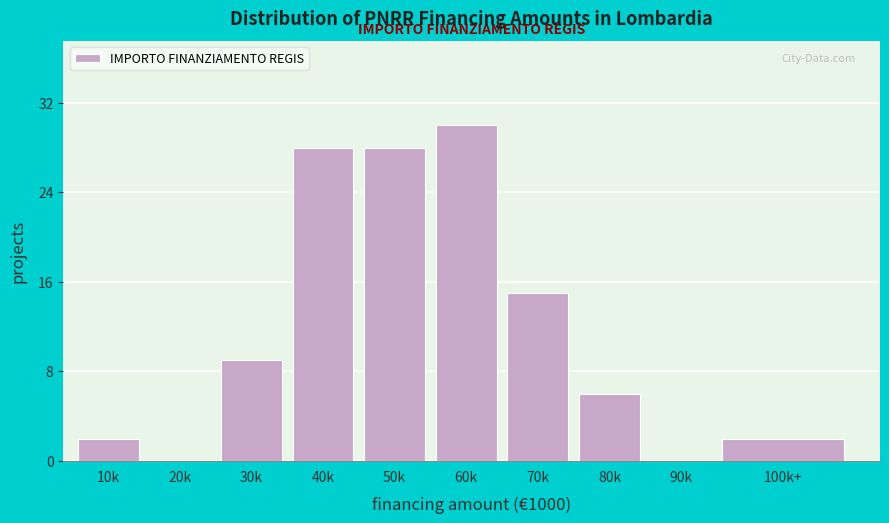

Reading left to right, transcribe all the data shown in this chart.

10k=2	20k=0	30k=9	40k=28	50k=28	60k=30	70k=15	80k=6	90k=0	100k+=2